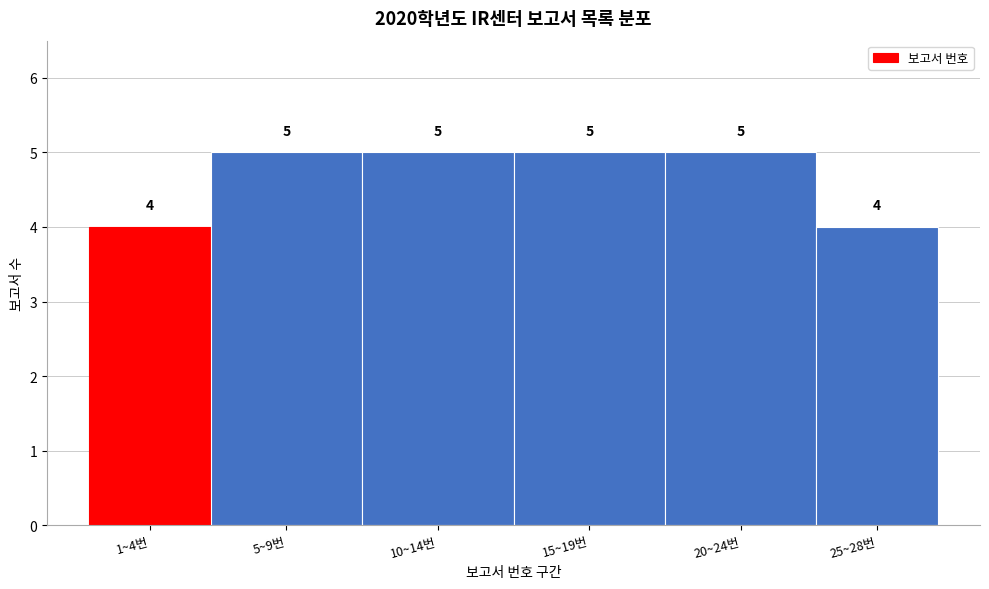

Reading right to left, list all the values displayed in this chart.

25~28번=4	20~24번=5	15~19번=5	10~14번=5	5~9번=5	1~4번=4